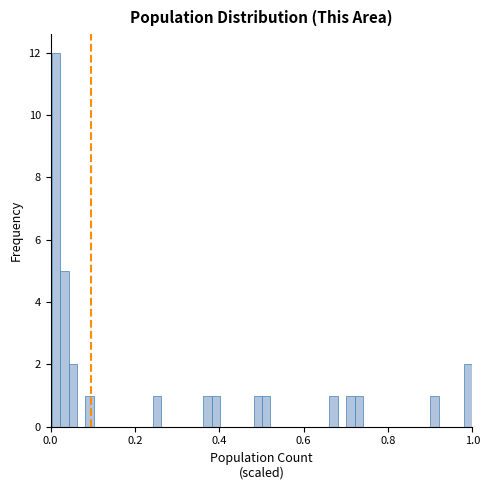

Read against the x-axis, roughly where is the centre of the tallest bar?

0.02